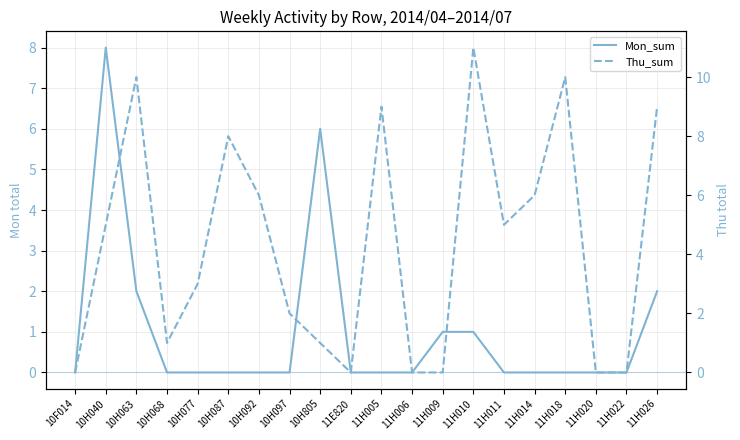

At how many categories does at least one series exceed 5?

10